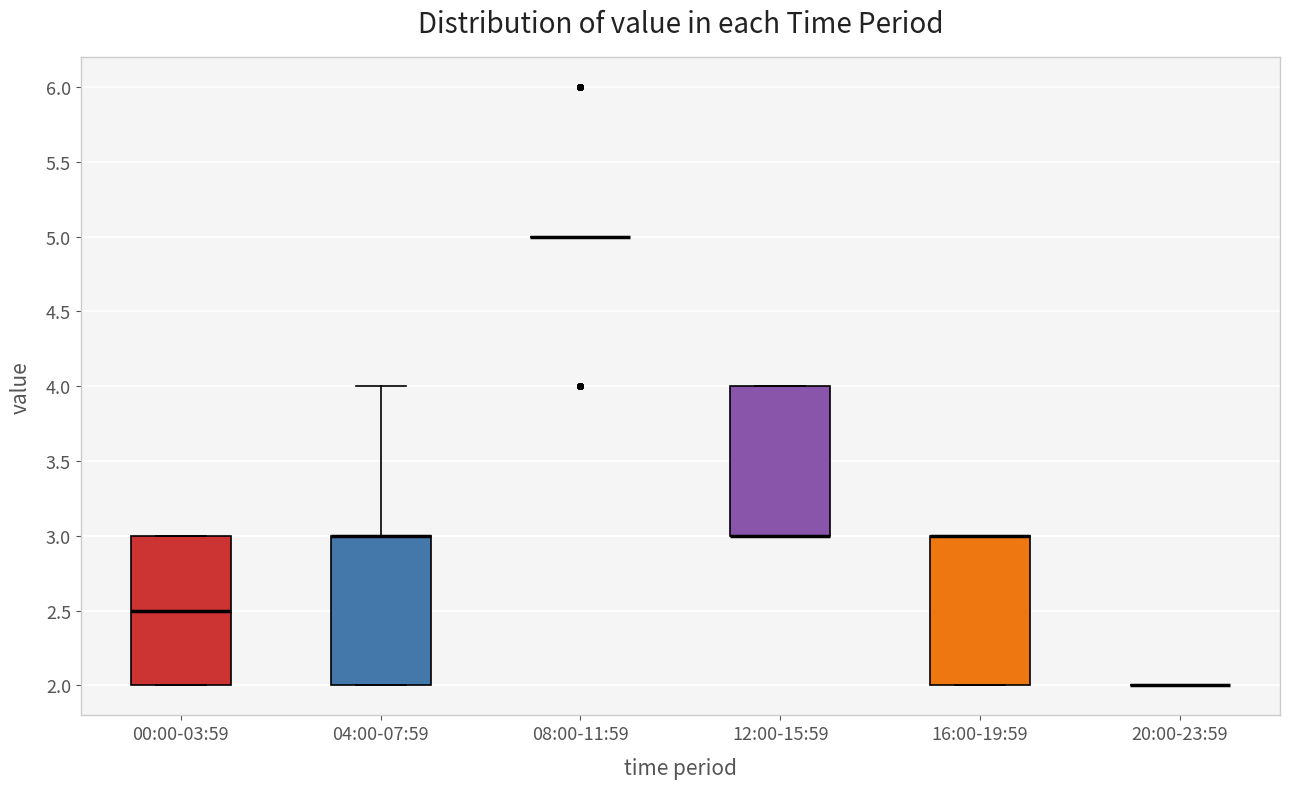

Reading left to right, read every box against the y-axis: the position of its median line, the range the box covers, and the ends of its whiskers. The values are not printed on the chart, so give them approximately, as read against the axis.

00:00-03:59: median 2.5, box 2.0 to 3.0, whiskers 2.0 to 3.0
04:00-07:59: median 3.0 (drawn on the box's upper edge), box 2.0 to 3.0, whiskers 2.0 to 4.0
08:00-11:59: box collapsed to a line at 5.0, whiskers 5.0 to 5.0
12:00-15:59: median 3.0 (drawn on the box's lower edge), box 3.0 to 4.0, whiskers 3.0 to 4.0
16:00-19:59: median 3.0 (drawn on the box's upper edge), box 2.0 to 3.0, whiskers 2.0 to 3.0
20:00-23:59: box collapsed to a line at 2.0, whiskers 2.0 to 2.0